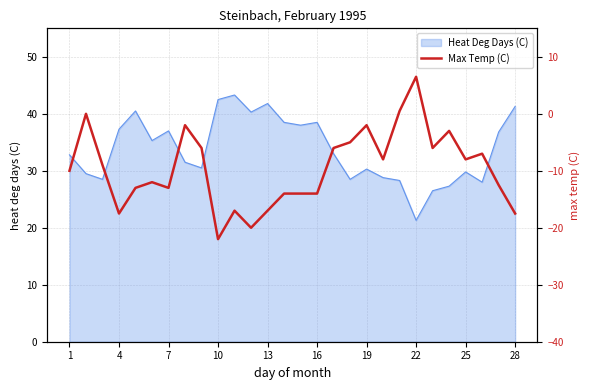

How many negative values are there?

25